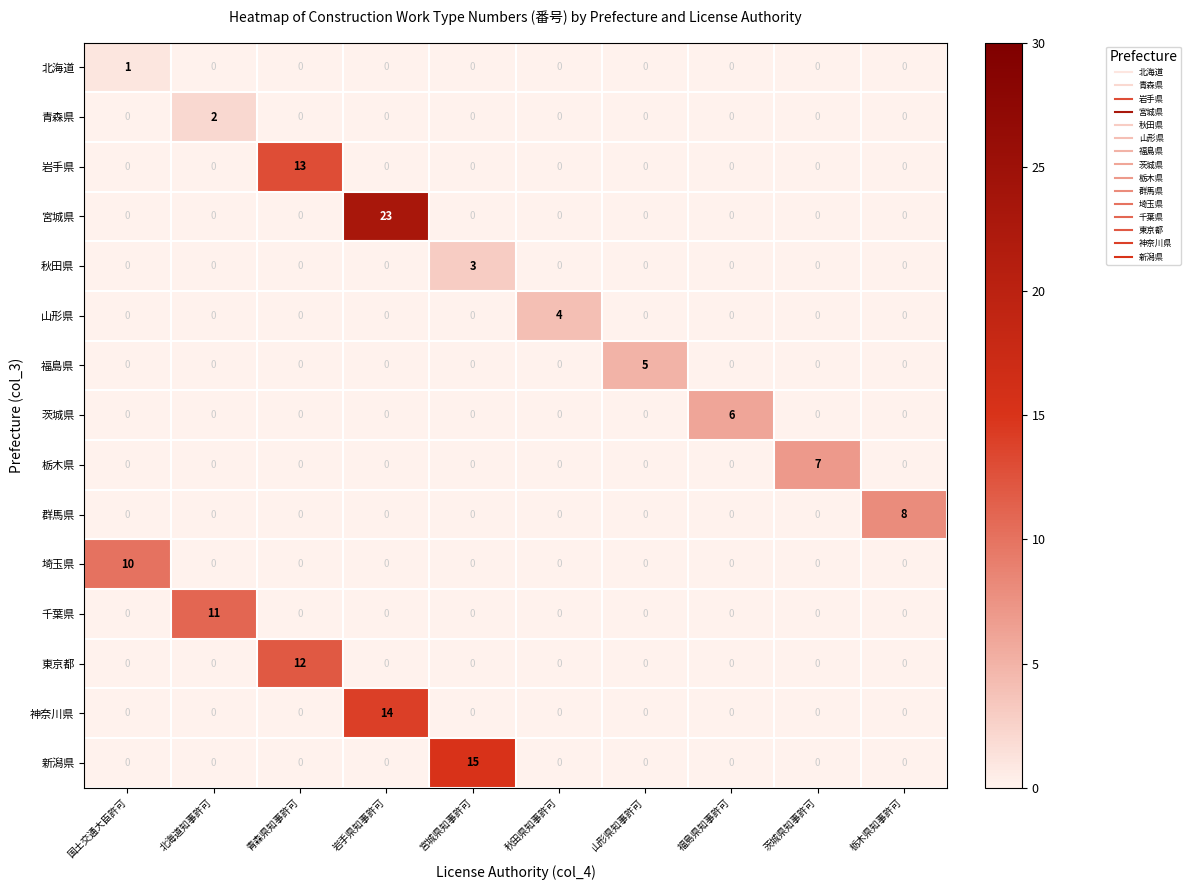

What is the greatest value displayed?

23